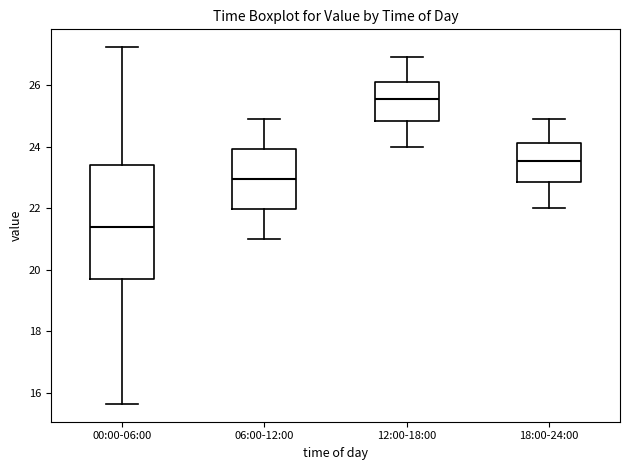

Comparing the boxes themselves (not the whiskers), which one is the tallest?

00:00-06:00